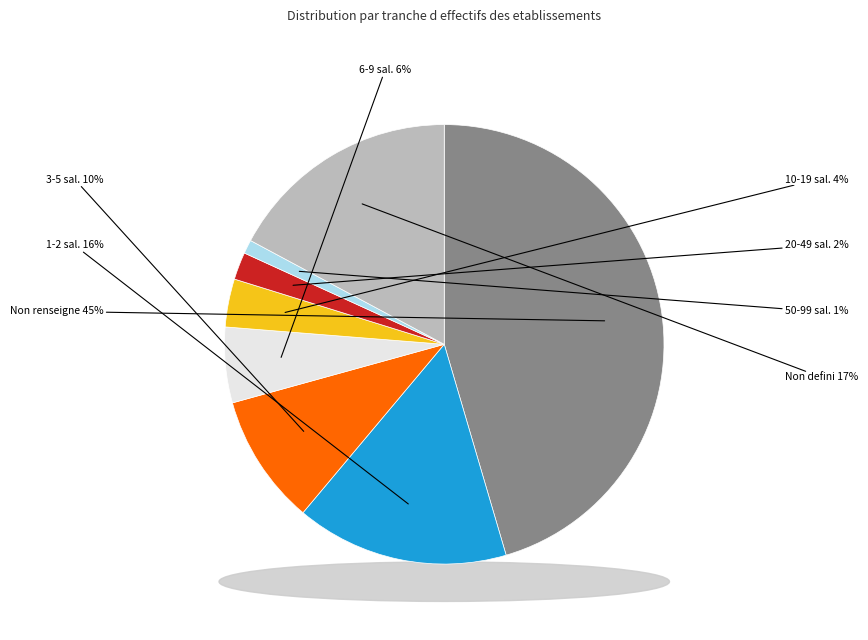

Is it true that 12 is 1% of the pie?

False